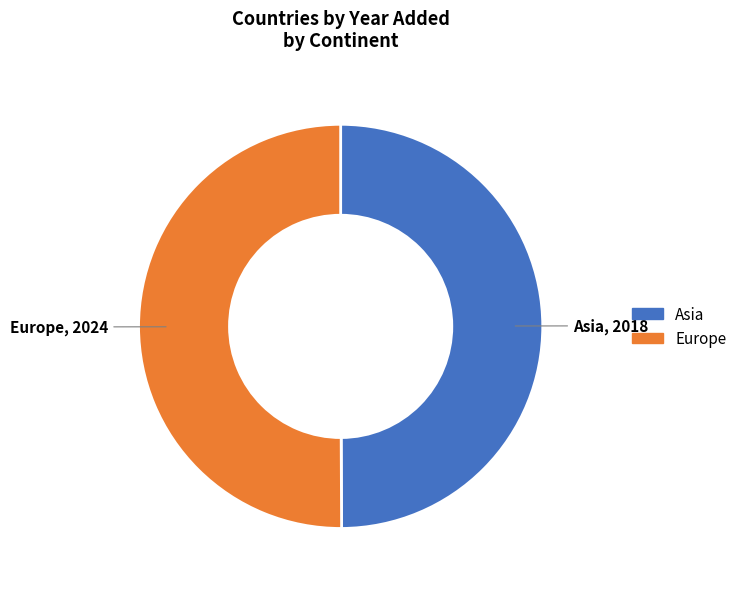

What is the ratio of the value at Europe to the value at Asia?

1.0